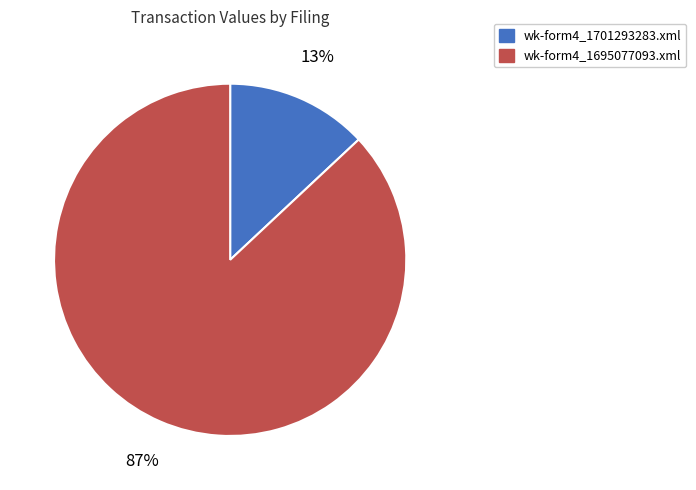

How many segments does this pie chart have?

2